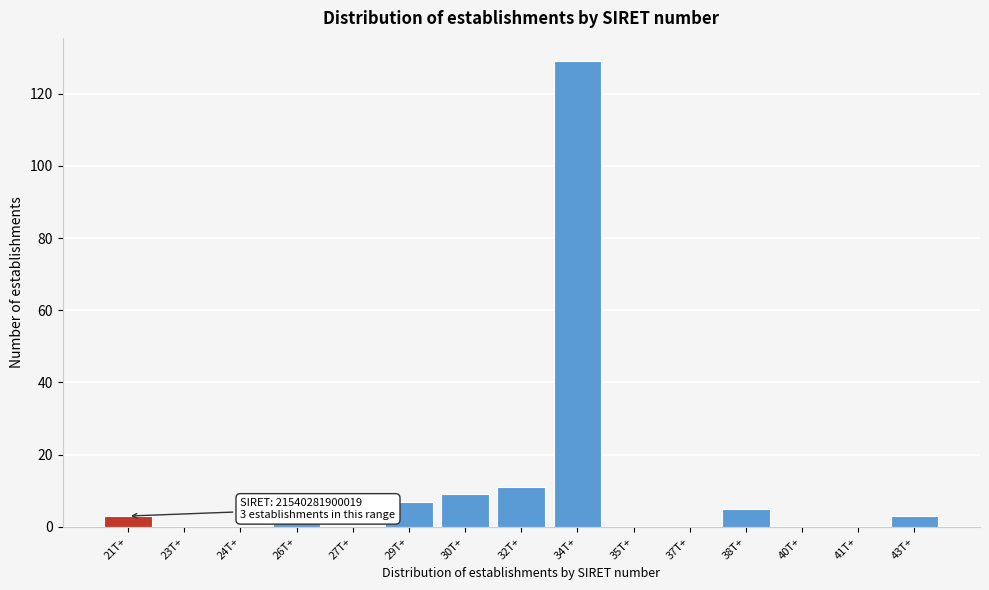

Reading left to right, list all the values displayed in this chart.

21T+=3	23T+=0	24T+=0	26T+=1	27T+=0	29T+=7	30T+=9	32T+=11	34T+=129	35T+=0	37T+=0	38T+=5	40T+=0	41T+=0	43T+=3